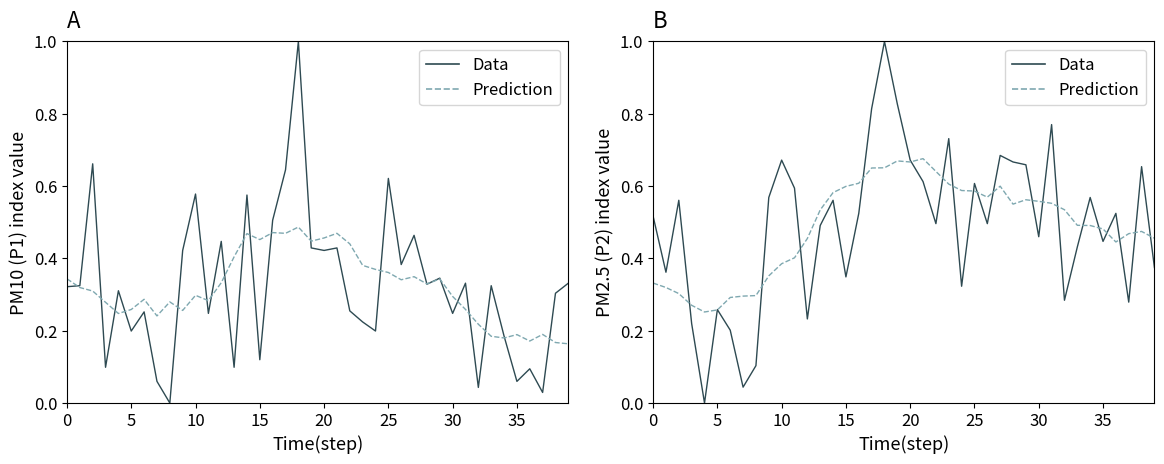

How many lines are shown in the chart?

4